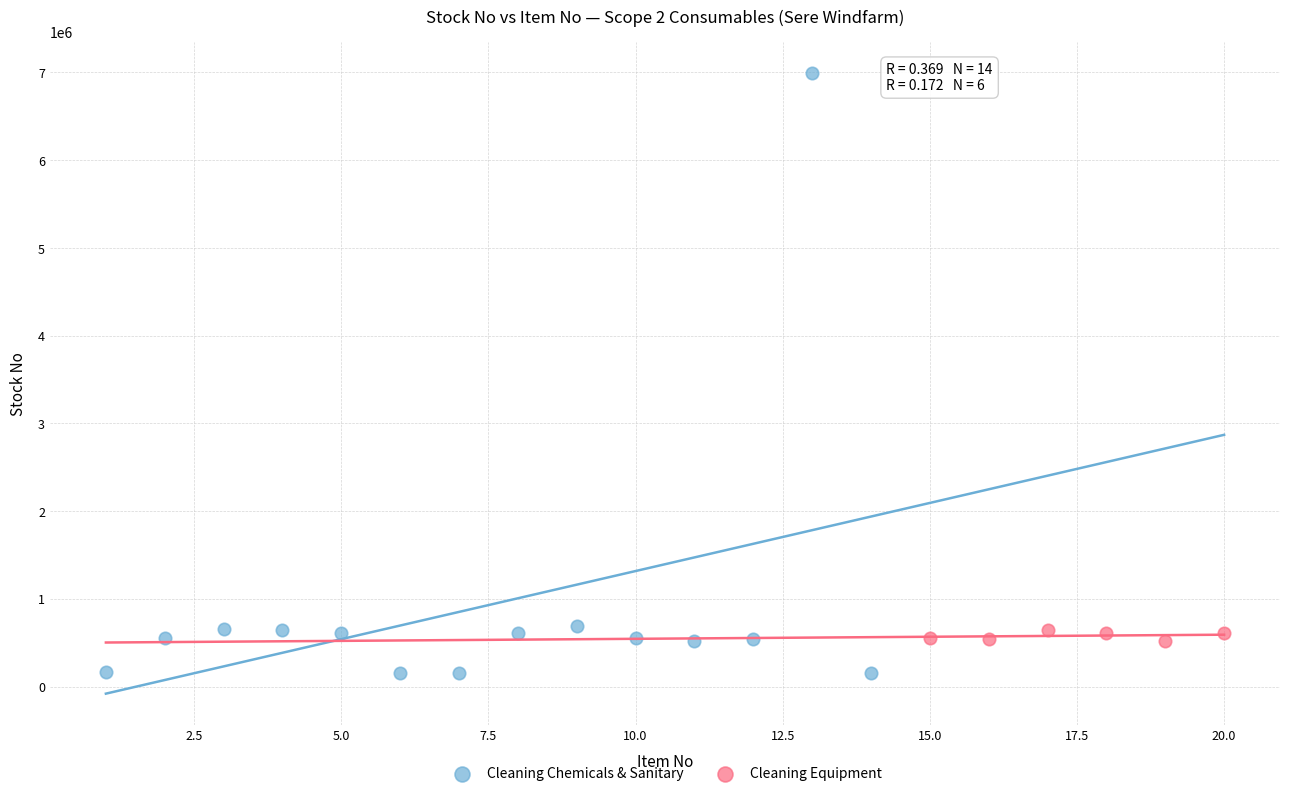

What are all the series names shown in the legend?

Cleaning Chemicals & Sanitary, Cleaning Equipment